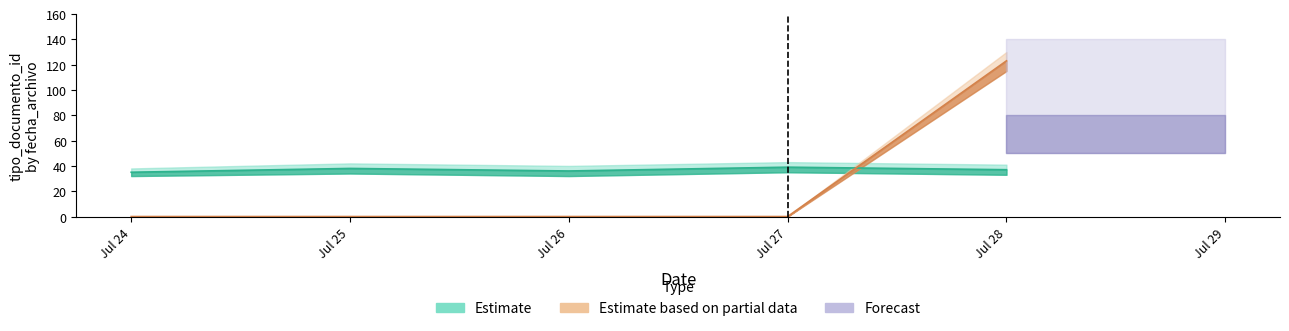

What is the difference between the second highest and minimum values?

3